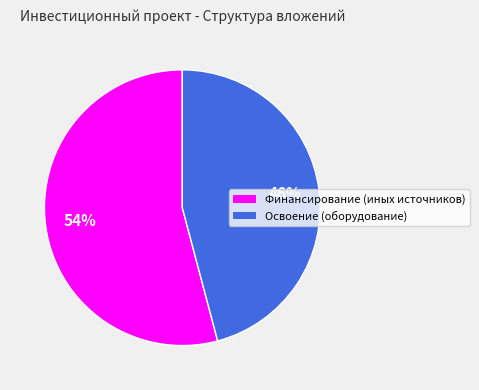

Is there any slice that represents more than half of the pie?

Yes